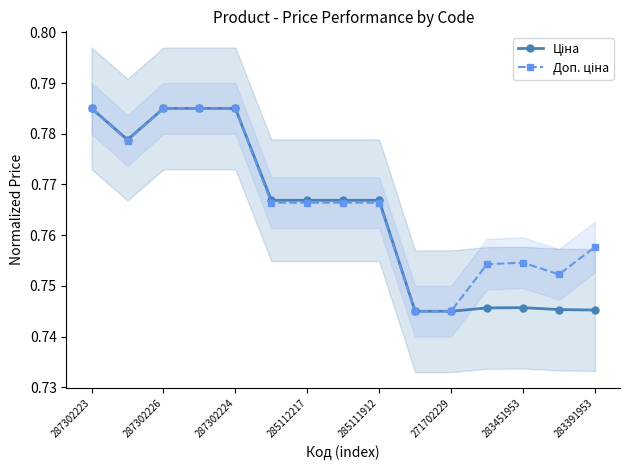

How many lines are shown in the chart?

2